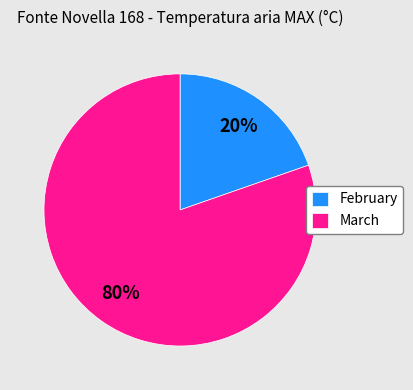

Which category accounts for the majority?

March